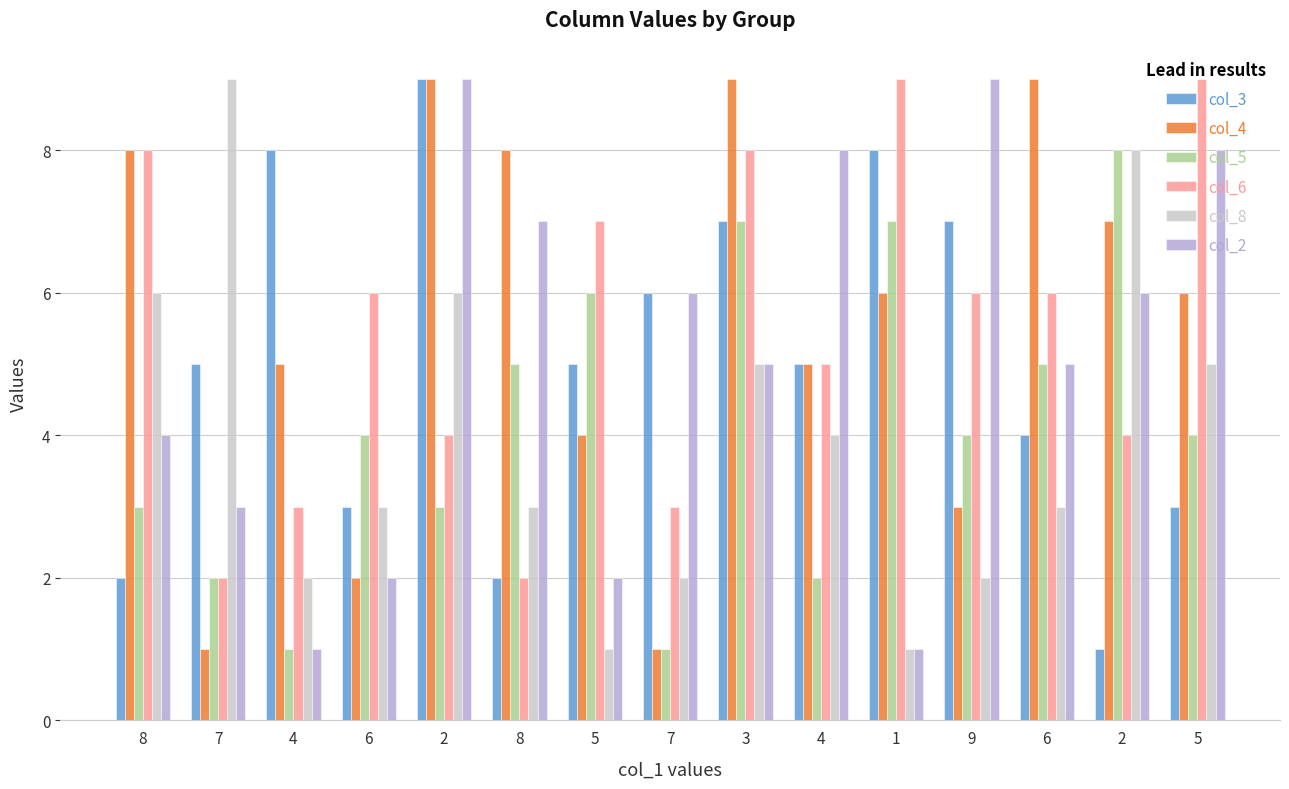

Which label corresponds to the largest value in the chart?

2